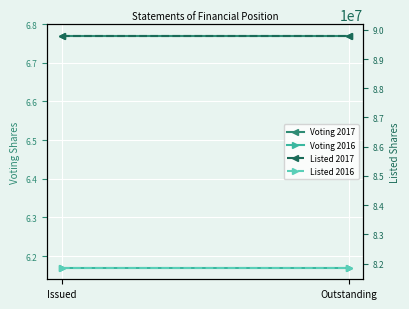

True or false: Voting 2017 has a value of 6.8 at Issued.

True